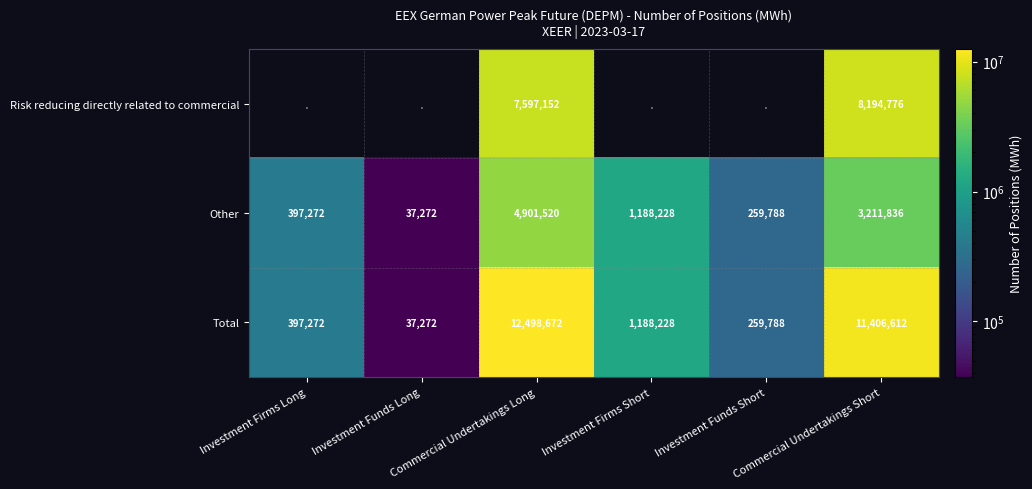

Rank the categories by Other value from lowest to highest.

Investment Funds Long, Investment Funds Short, Investment Firms Long, Investment Firms Short, Commercial Undertakings Short, Commercial Undertakings Long